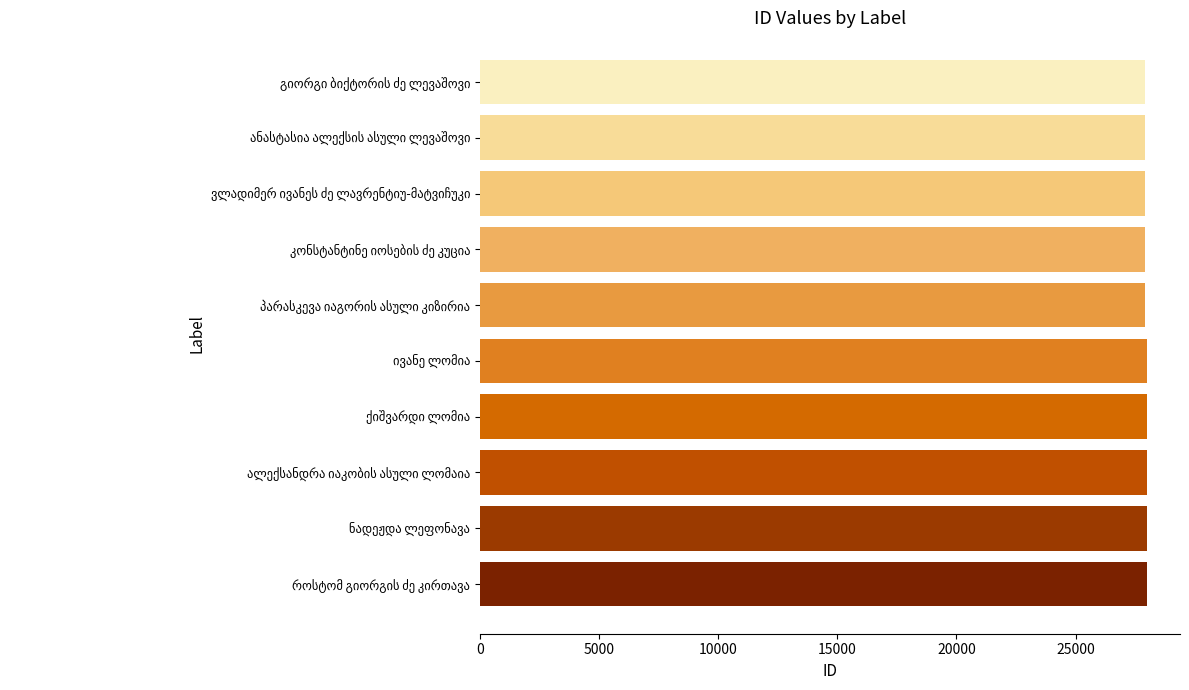

What is the greatest value displayed?

27985